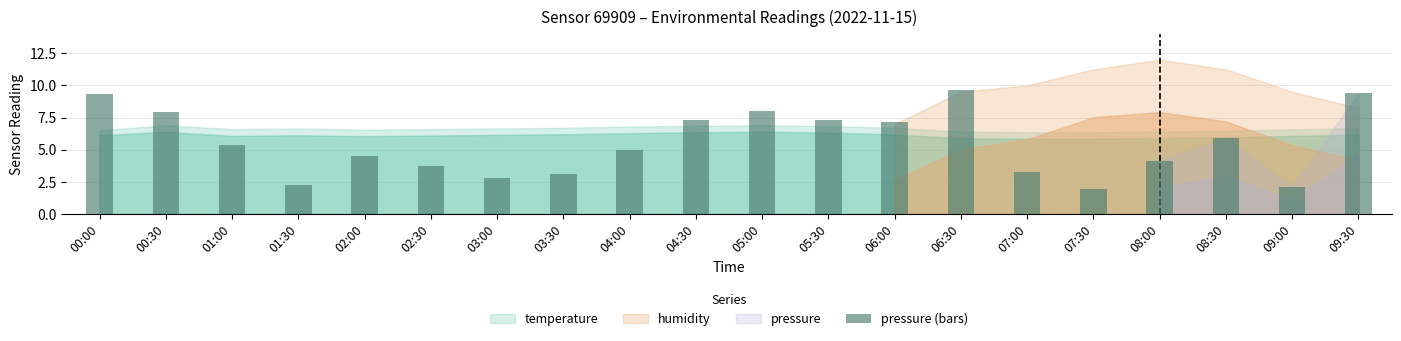

Which has a higher value, 09:30 or 05:30?

09:30